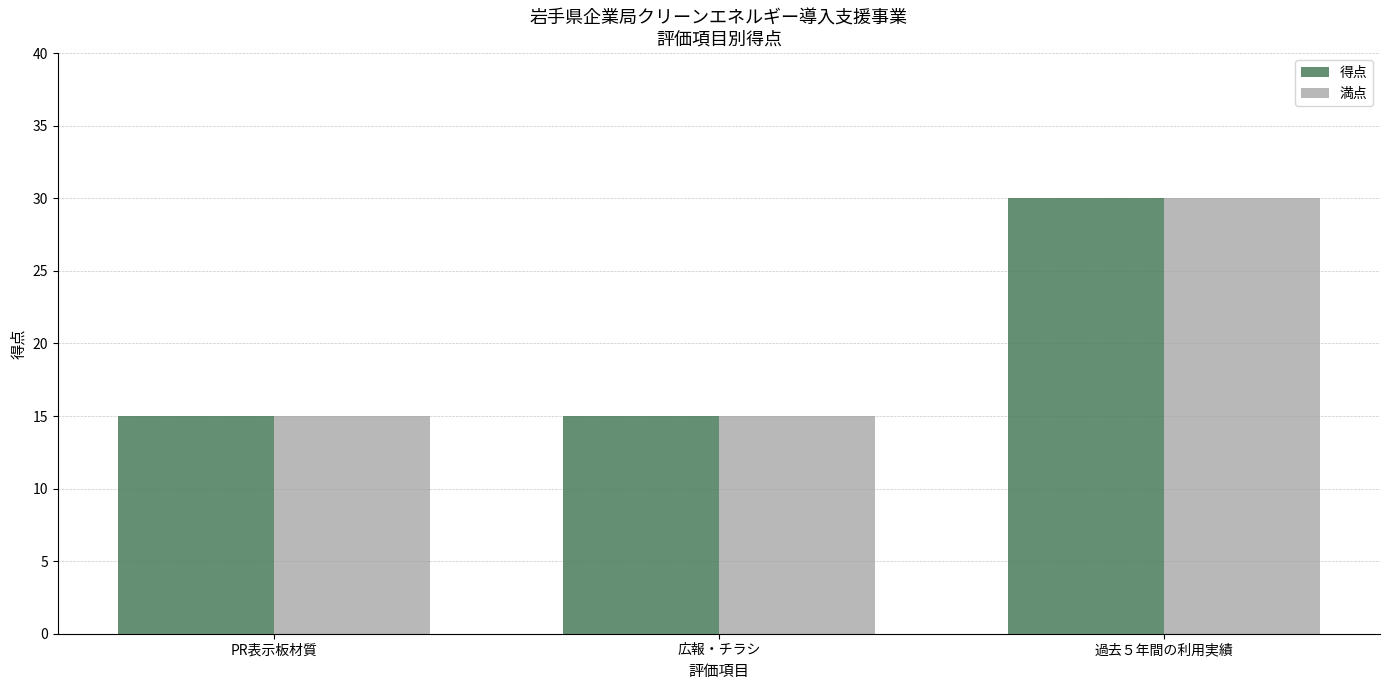

The 得点 series shows 30 at 過去５年間の利用実績. True or false?

True